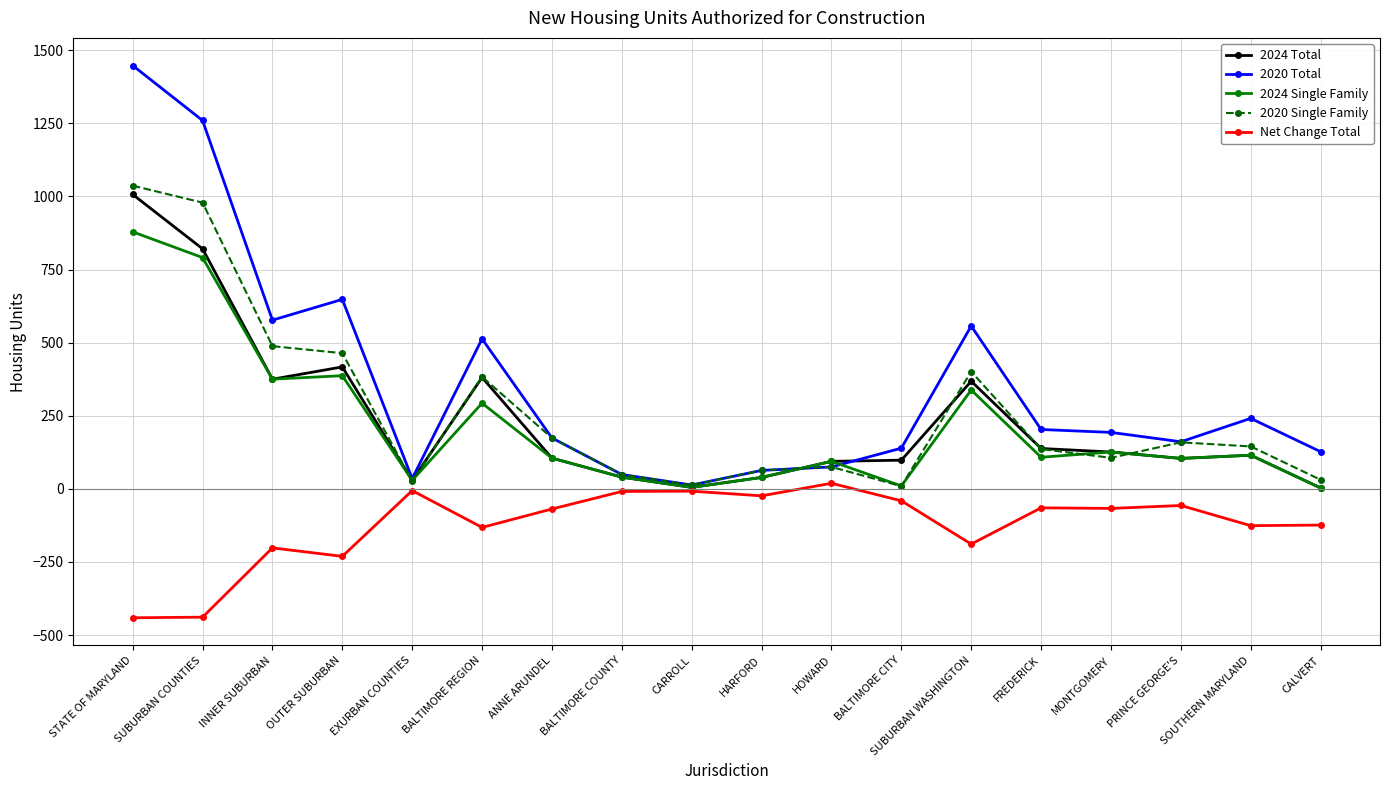

The 2020 Total series shows 52 at FREDERICK. True or false?

False